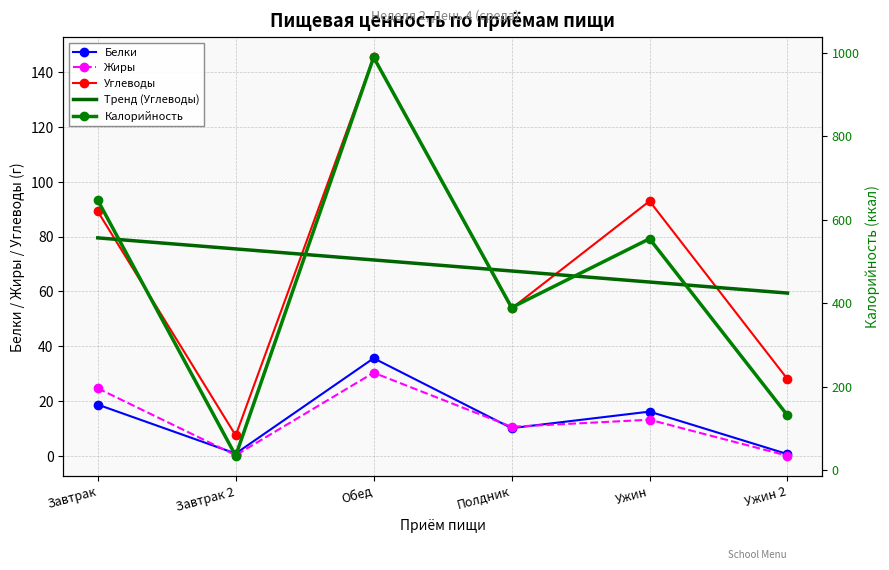

What position from the right is Ужин?

2